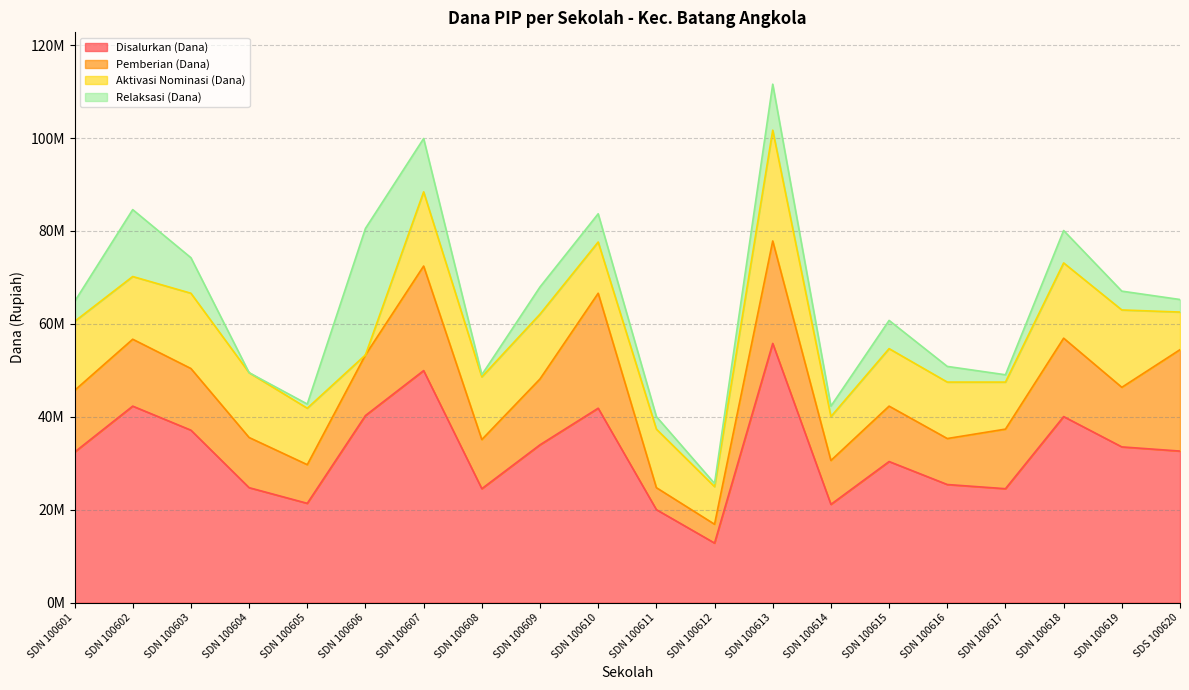

What is the sum of the Relaksasi (Dana) values at SDS 100620 and SDN 100615?

8775000